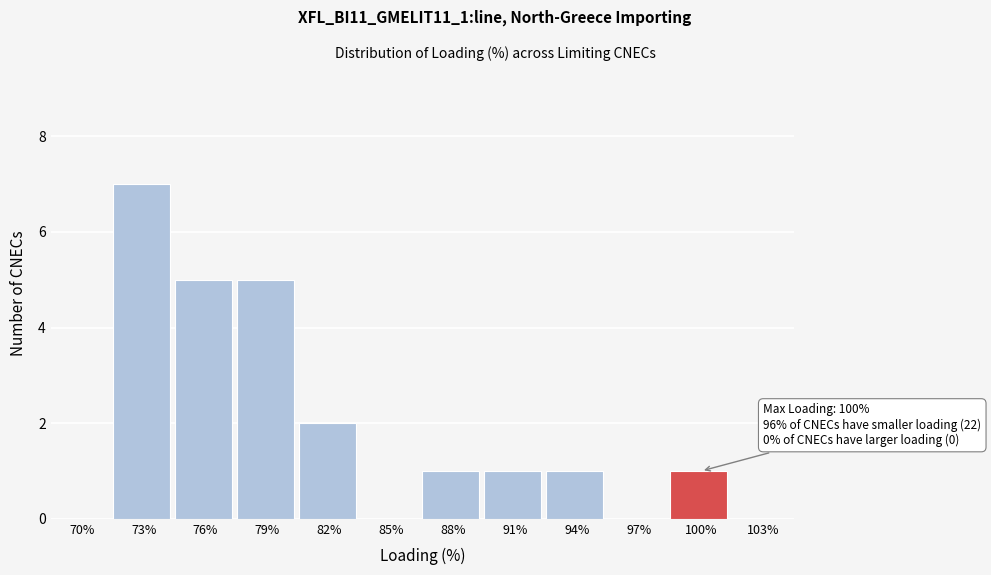

Reading left to right, extract all data points from this chart.

70%=0	73%=7	76%=5	79%=5	82%=2	85%=0	88%=1	91%=1	94%=1	97%=0	100%=1	103%=0